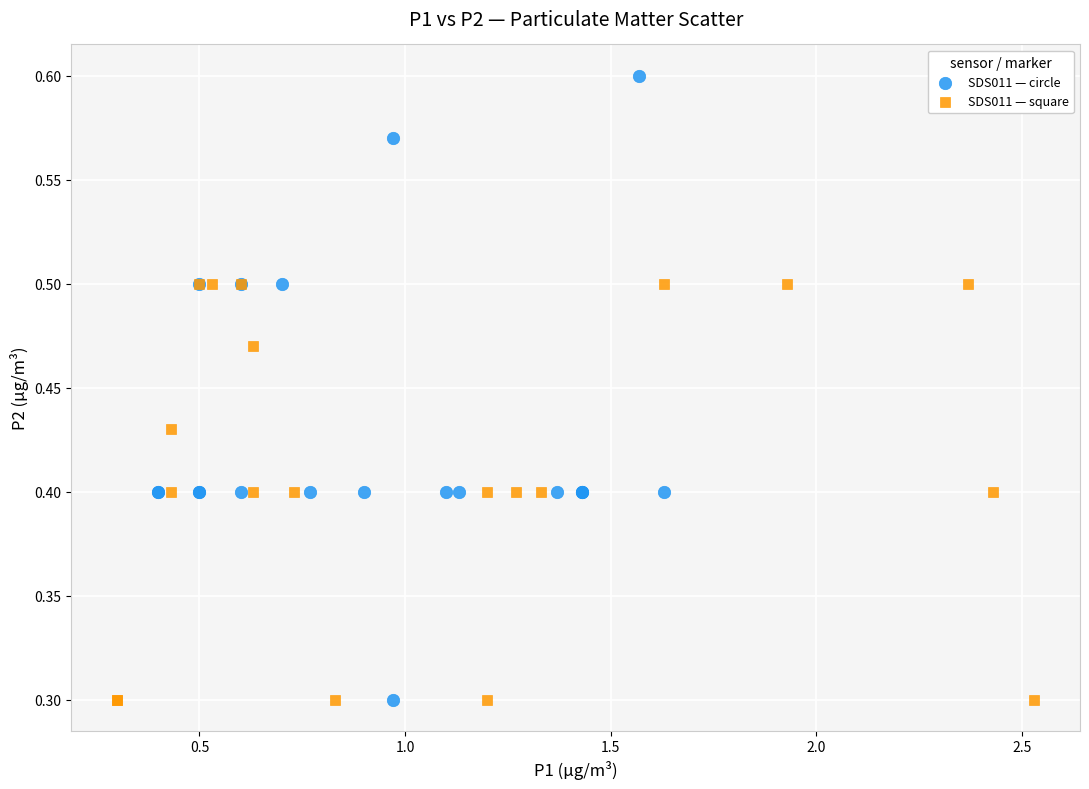

Which series has the widest spread of Y values?

SDS011 — circle